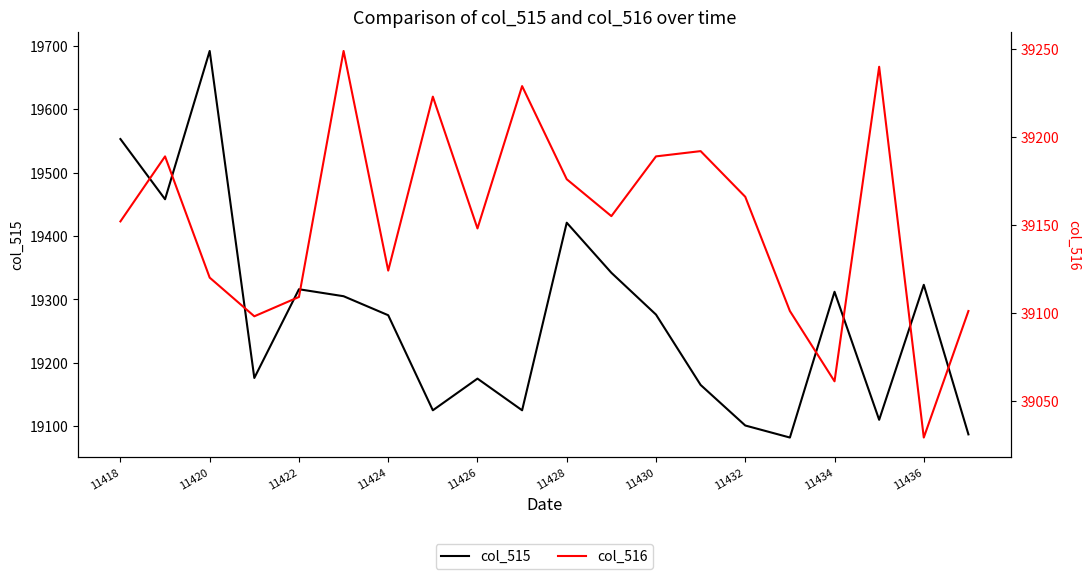

What are all the series names shown in the legend?

col_515, col_516